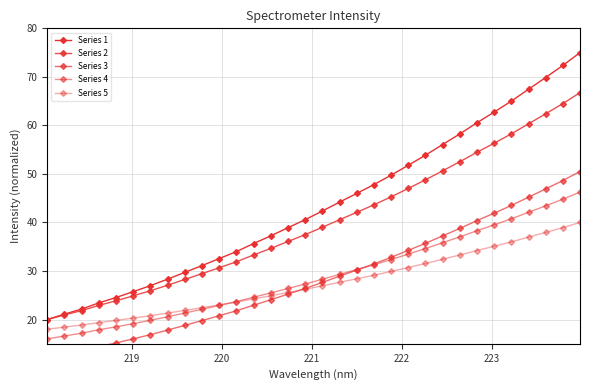

What are all the series names shown in the legend?

Series 1, Series 2, Series 3, Series 4, Series 5